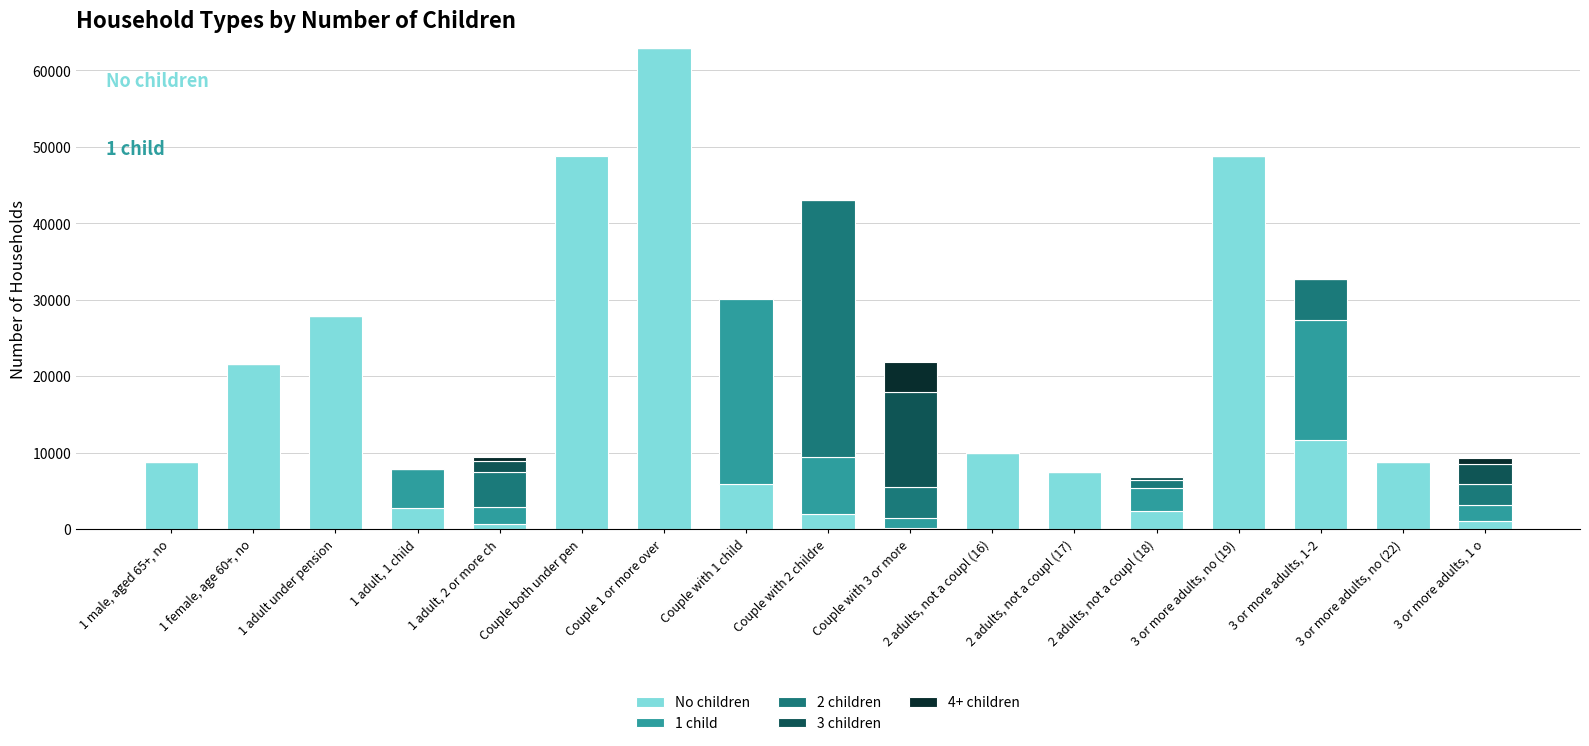

At which label does No children reach its peak?

Couple 1 or more over